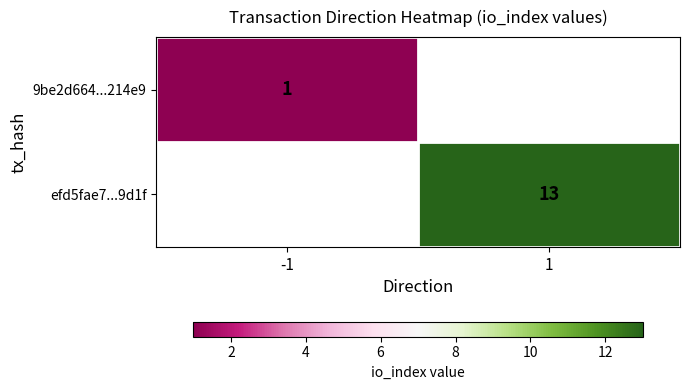

At how many categories does at least one series exceed 9?

1